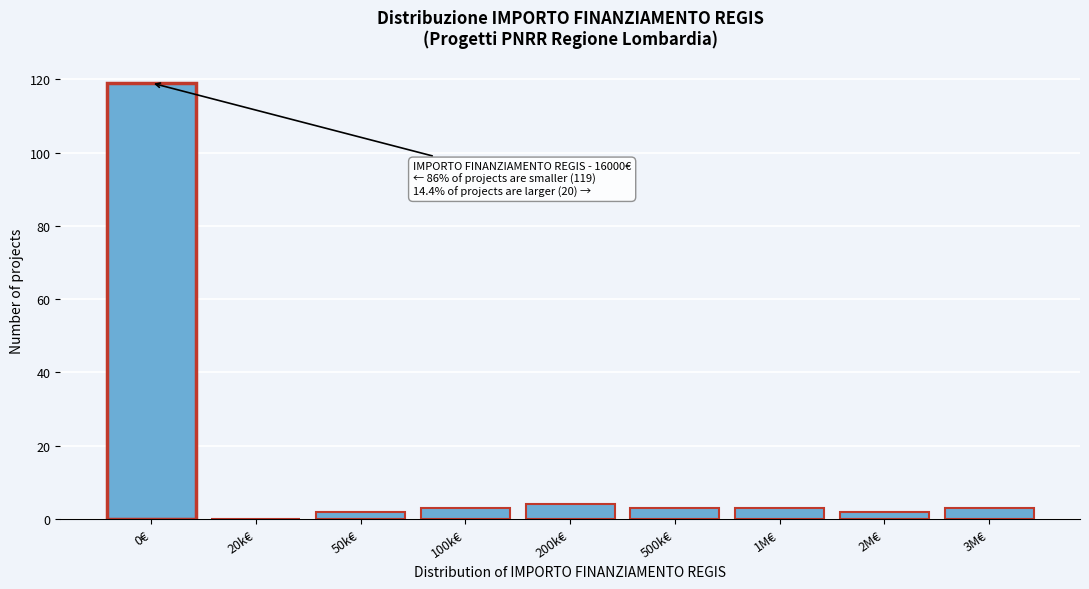

Reading left to right, what are all the values shown in this chart?

0€=119	20k€=0	50k€=2	100k€=3	200k€=4	500k€=3	1M€=3	2M€=2	3M€=3